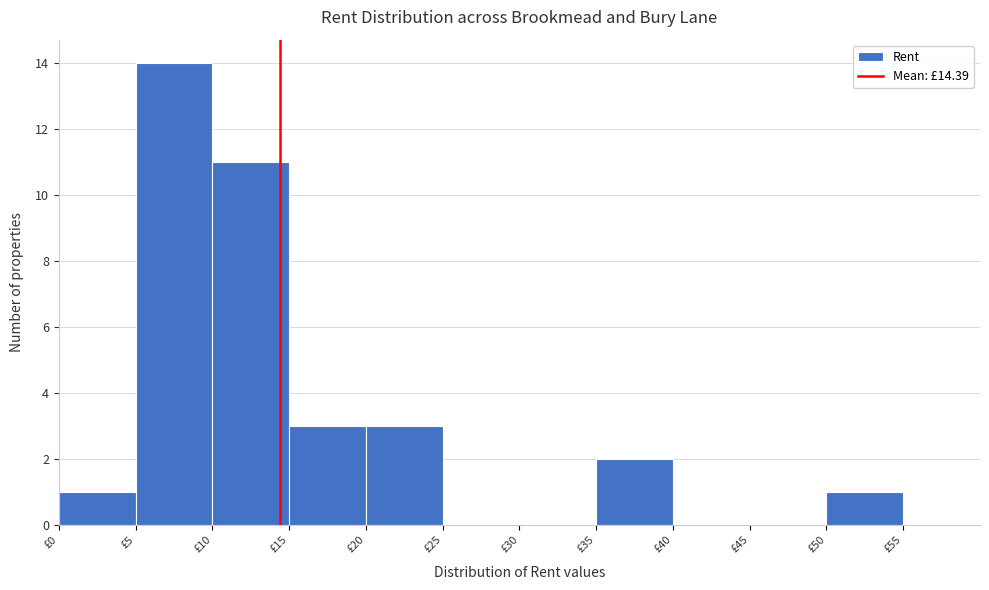

Reading left to right, transcribe this chart: for each bar, give the range it covers on the x-axis and its height. The values are not printed on the chart, so give them approximately, as read against the axis.

0 to 5: 1
5 to 10: 14
10 to 15: 11
15 to 20: 3
20 to 25: 3
25 to 30: 0
30 to 35: 0
35 to 40: 2
40 to 45: 0
45 to 50: 0
50 to 55: 1